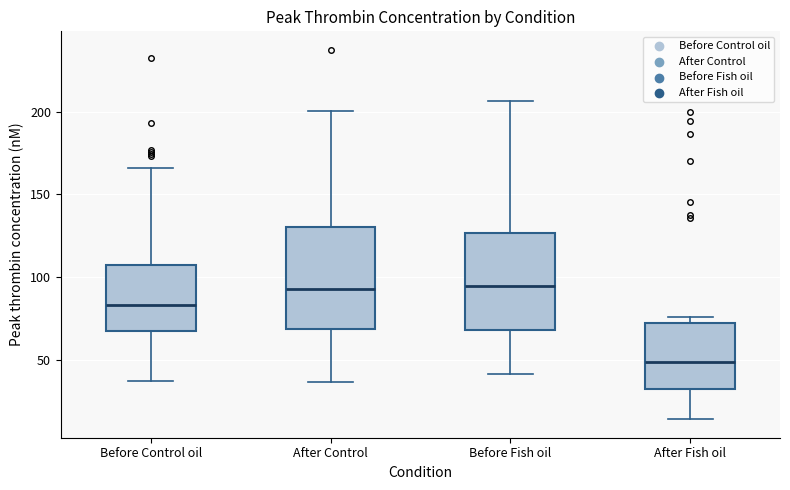

Which box's median line is the lowest?

After Fish oil